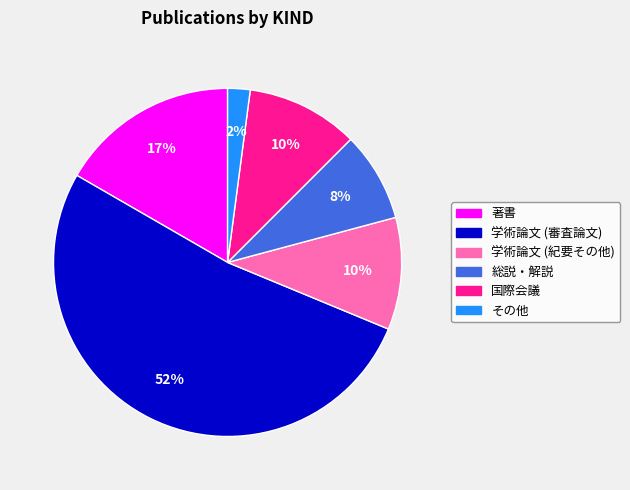

How many segments does this pie chart have?

6